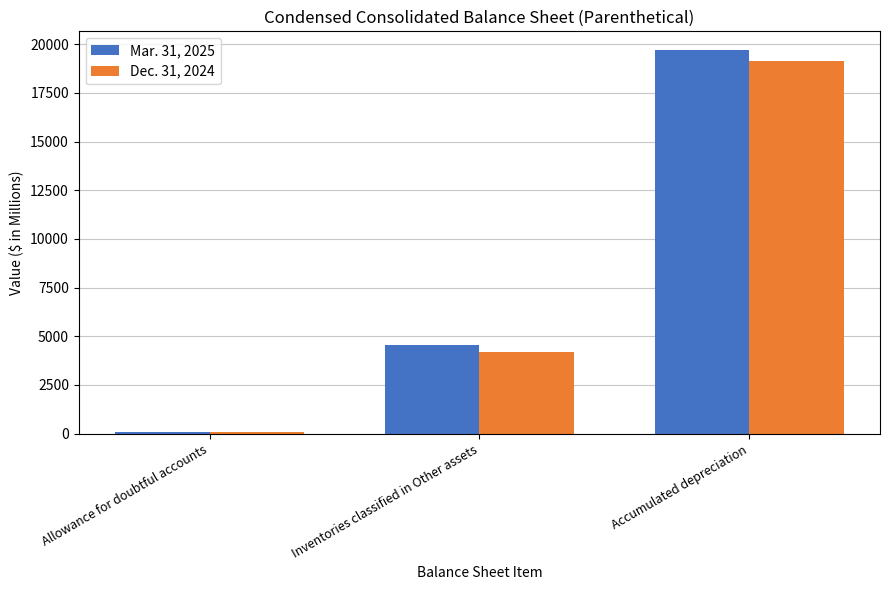

Which series has the largest range (max minus min)?

Mar. 31, 2025